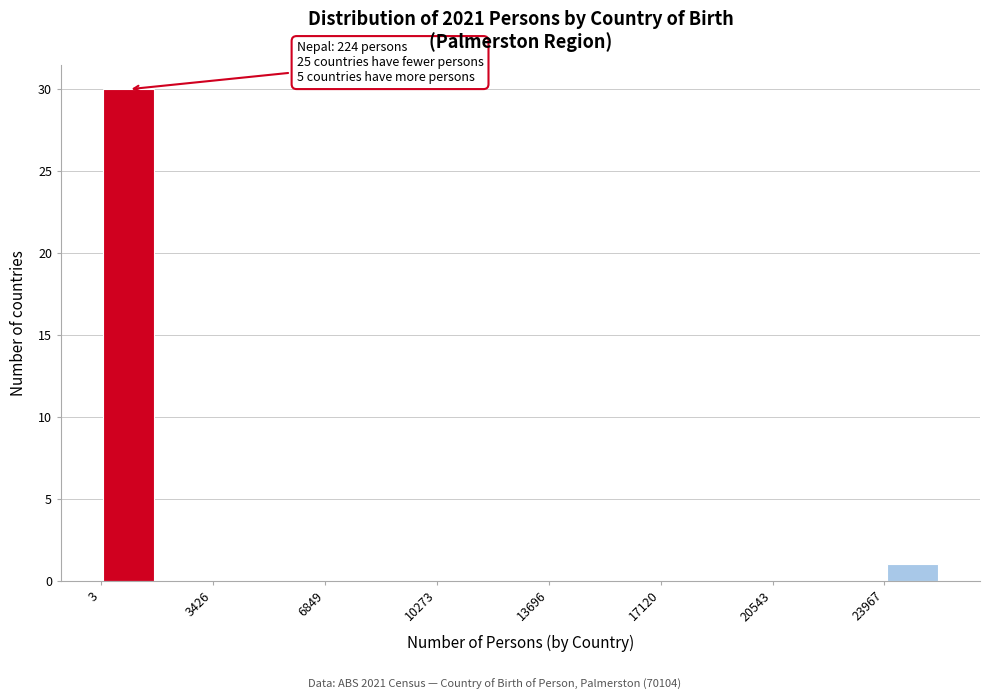

Around what value on the x-axis is the tallest bar? Give the approximate position of its centre, as read against the axis.

1000